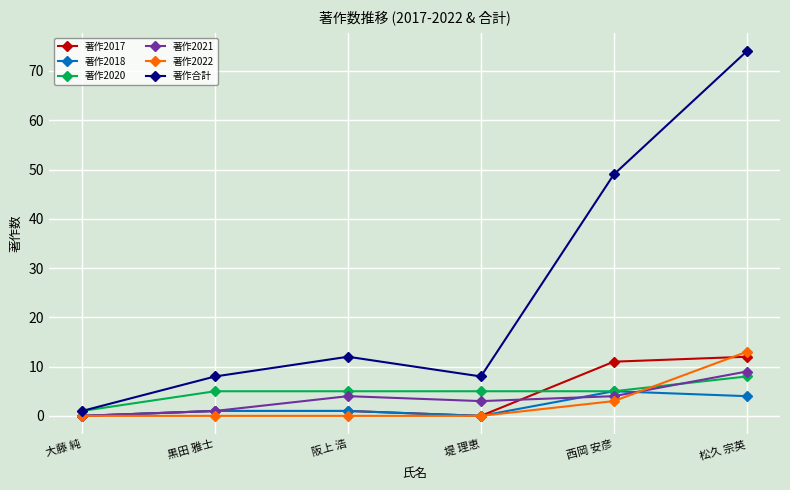

What is the total value across all series at 松久 宗英?

120